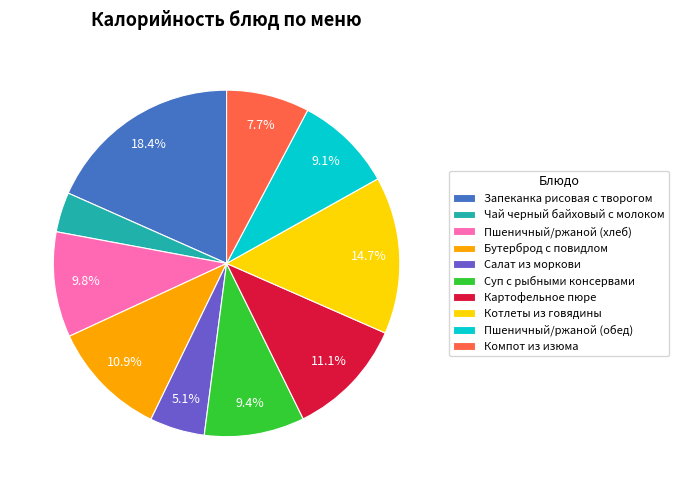

To the nearest percent, what percentage of the pie is Салат из моркови?

5%